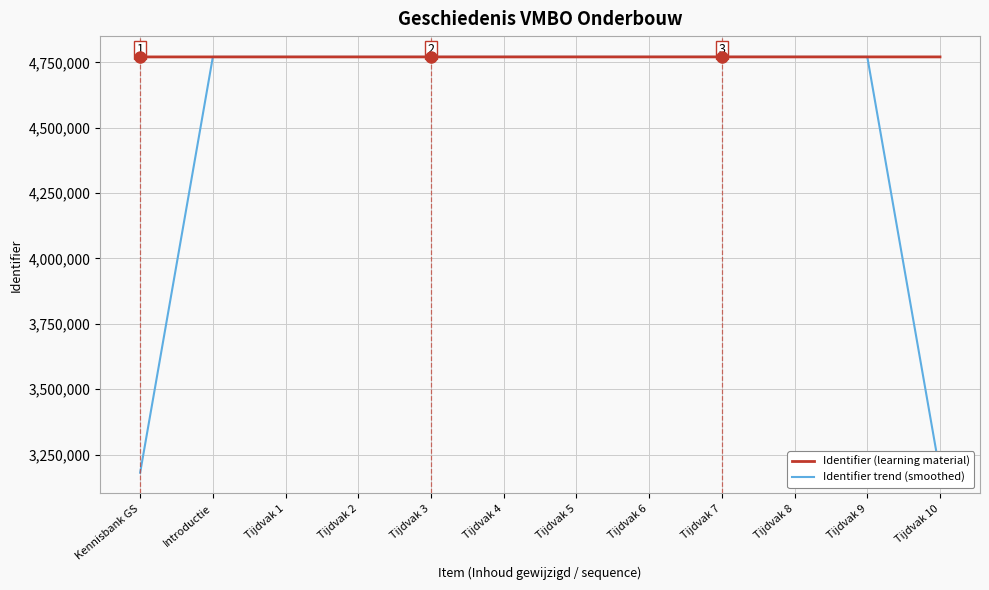

What is the average value of the Identifier (learning material) series?

4770782.1